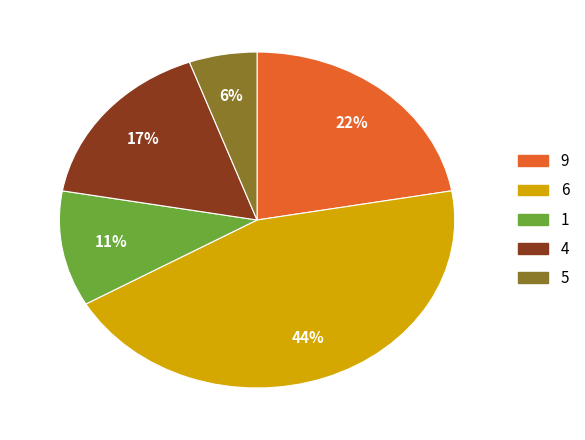

The 6 slice represents 44% of the pie. True or false?

True